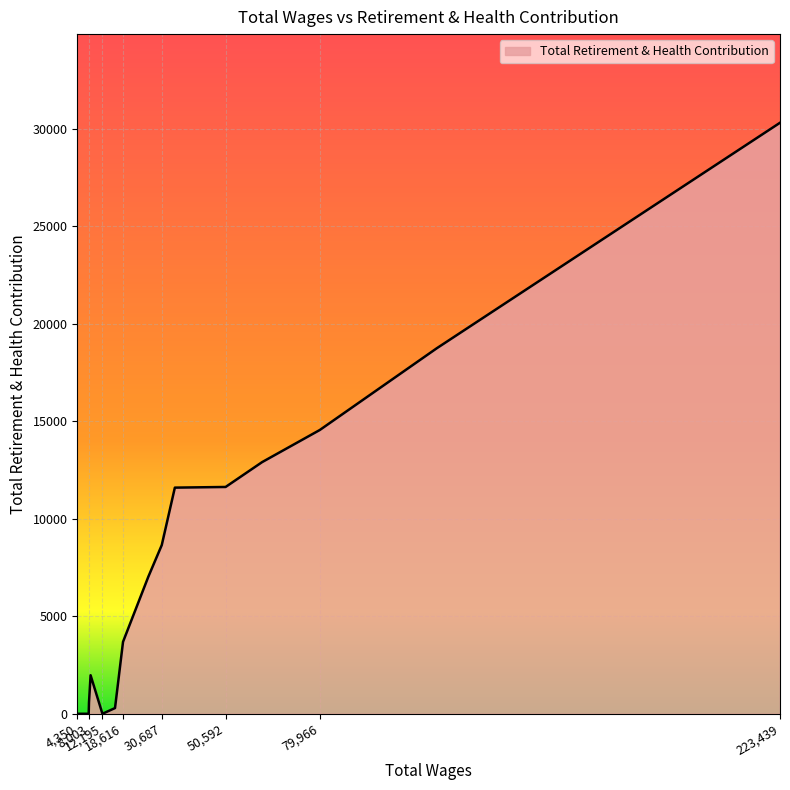

True or false: there are more than 0 points higher than both neighbors.

True